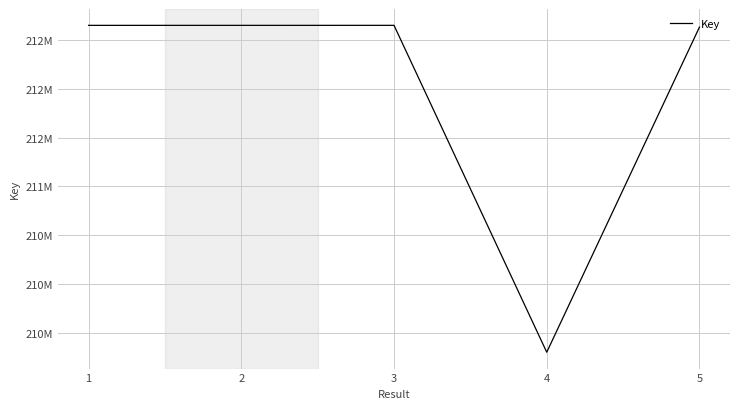

Does the chart display data point markers on the line(s)?

No